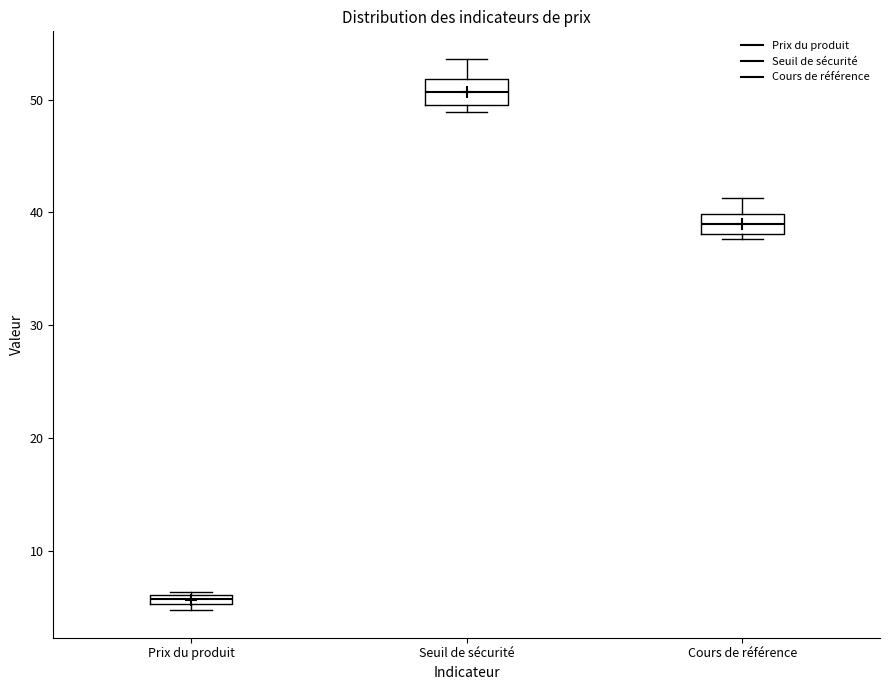

Where is the upper edge of the box for Seuil de sécurité on the y-axis? The values are not printed on the chart, so give them approximately, as read against the axis.

52